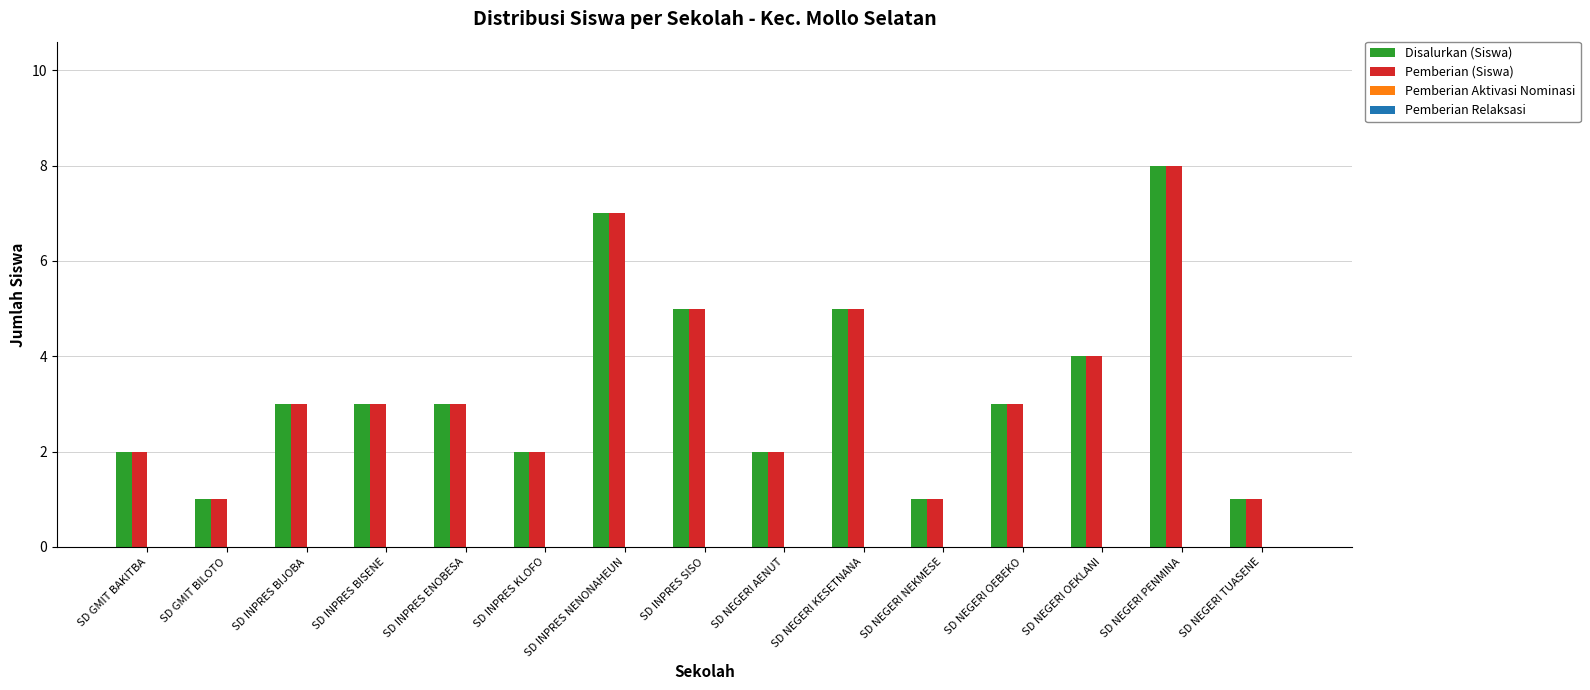

True or false: Disalurkan (Siswa) has a value of 1 at SD NEGERI NEKMESE.

True